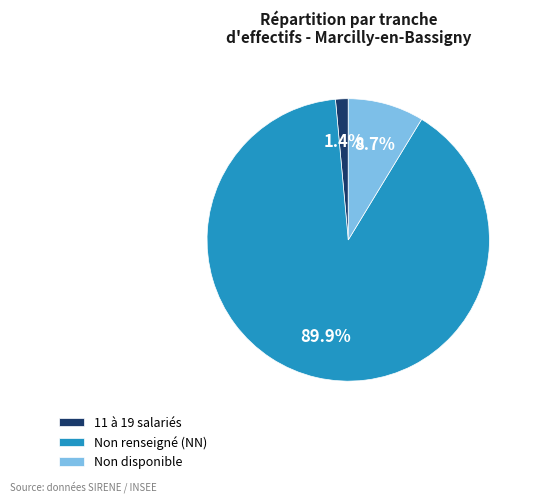

Is there any slice that represents more than half of the pie?

Yes